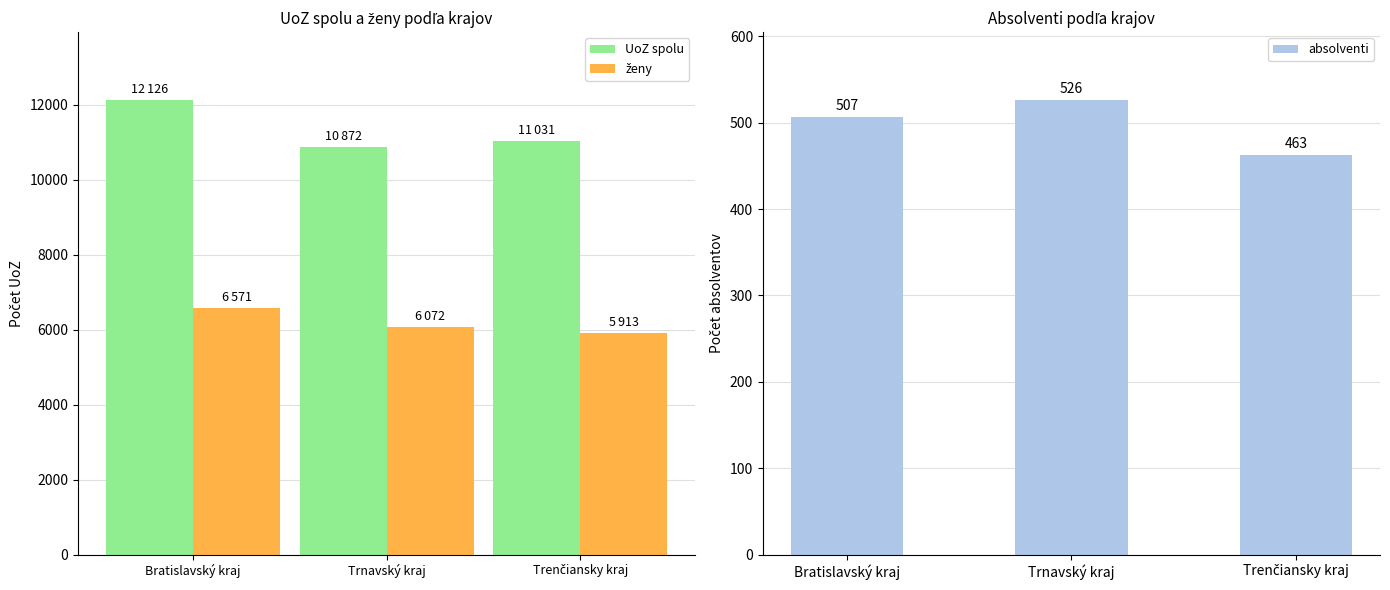

Which series has the largest range (max minus min)?

UoZ spolu